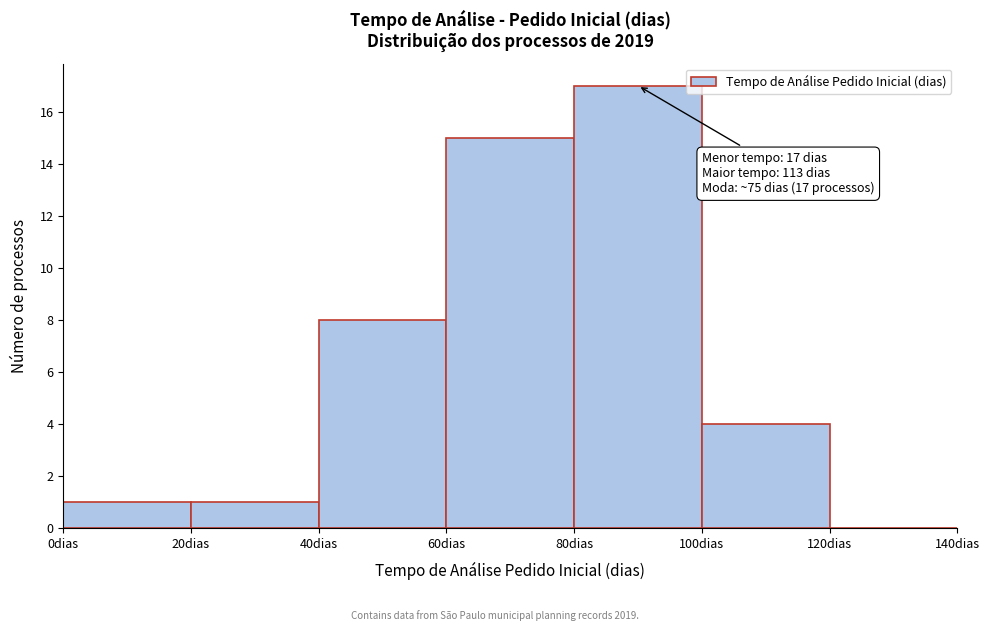

Over which range of the x-axis is the bar tallest?

80 to 100